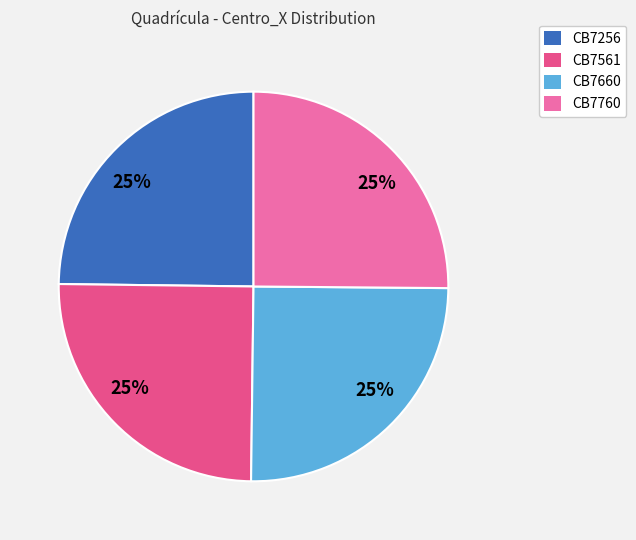

To the nearest percent, what is the average slice percentage?

25%